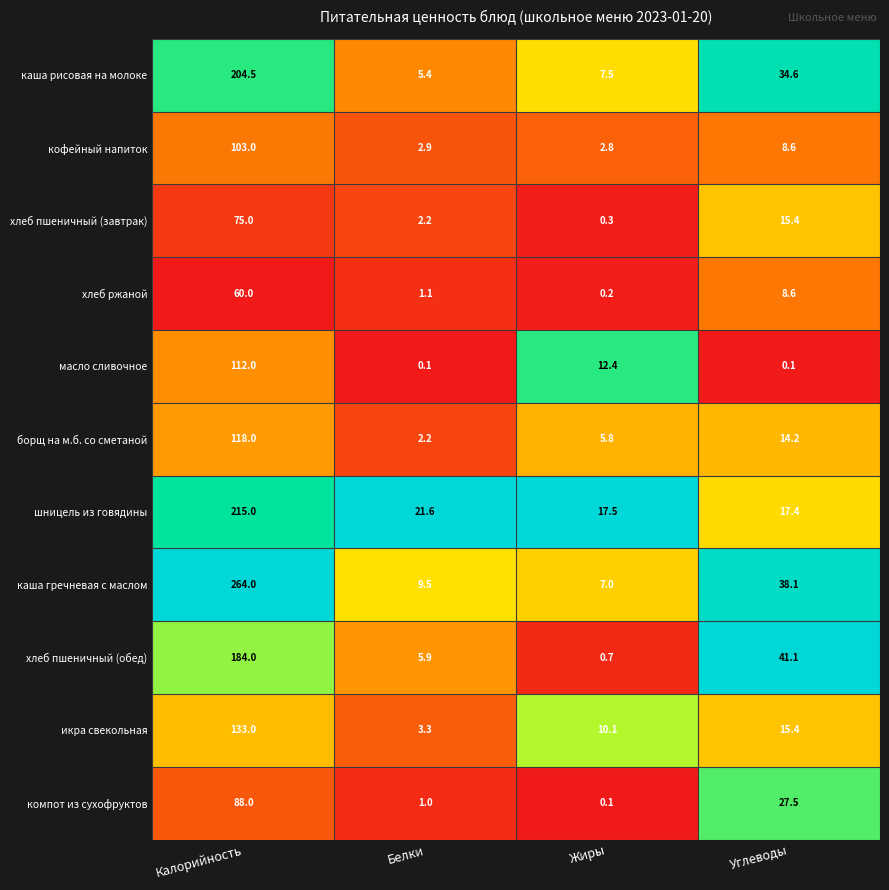

Where is каша гречневая с маслом nearest to the value 135?

Углеводы